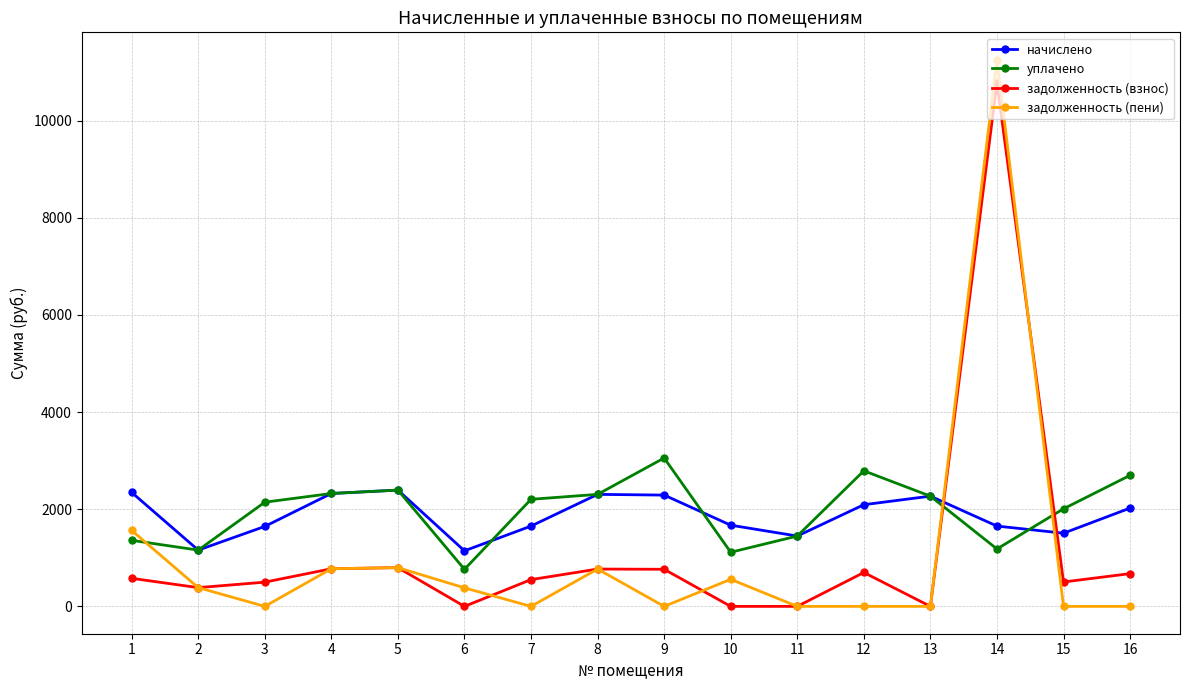

What is the value of the задолженность (пени) point at the 6th from the left?

381.3